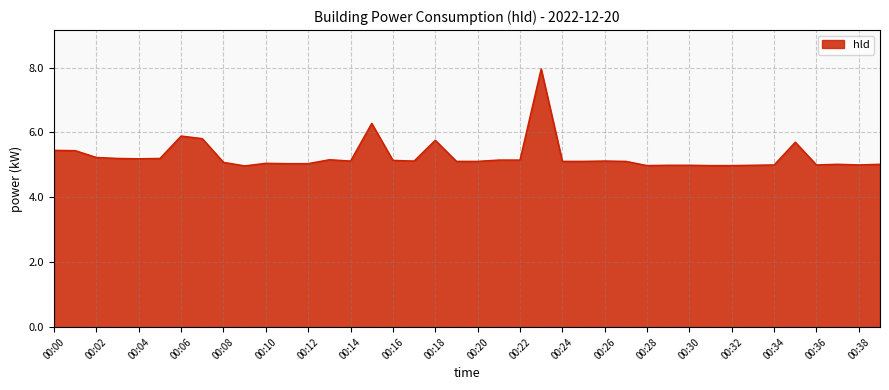

Count the number of categories in the chart.

40